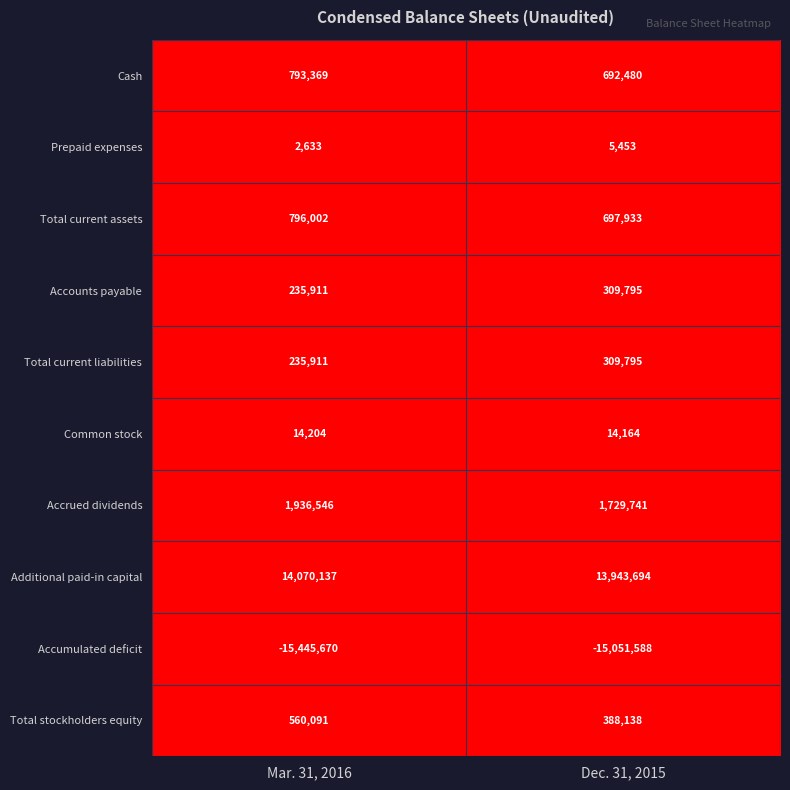

Reading left to right, transcribe all the data shown in this chart.

Cash: Mar. 31, 2016=793369	Dec. 31, 2015=692480
Prepaid expenses: Mar. 31, 2016=2633	Dec. 31, 2015=5453
Total current assets: Mar. 31, 2016=796002	Dec. 31, 2015=697933
Accounts payable: Mar. 31, 2016=235911	Dec. 31, 2015=309795
Total current liabilities: Mar. 31, 2016=235911	Dec. 31, 2015=309795
Common stock: Mar. 31, 2016=14204	Dec. 31, 2015=14164
Accrued dividends: Mar. 31, 2016=1936546	Dec. 31, 2015=1729741
Additional paid-in capital: Mar. 31, 2016=14070137	Dec. 31, 2015=13943694
Accumulated deficit: Mar. 31, 2016=-15445670	Dec. 31, 2015=-15051588
Total stockholders equity: Mar. 31, 2016=560091	Dec. 31, 2015=388138